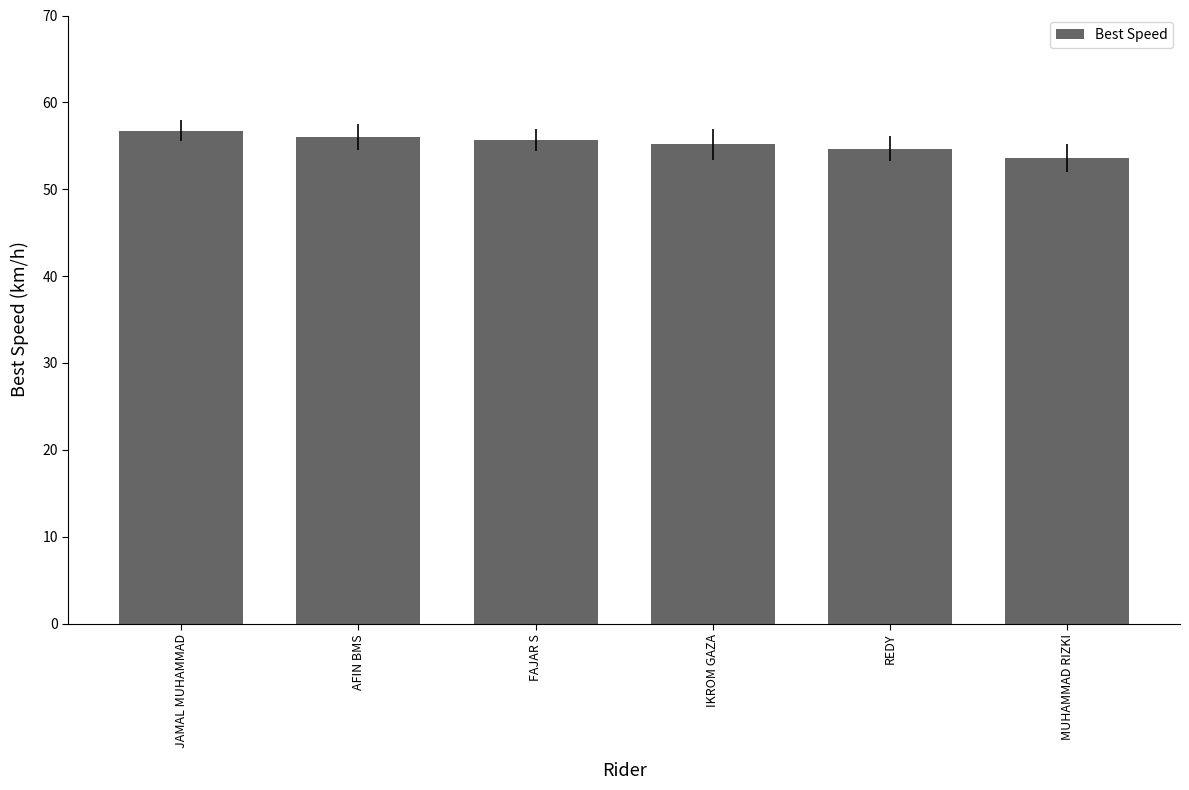

How many bars are there in total?

6